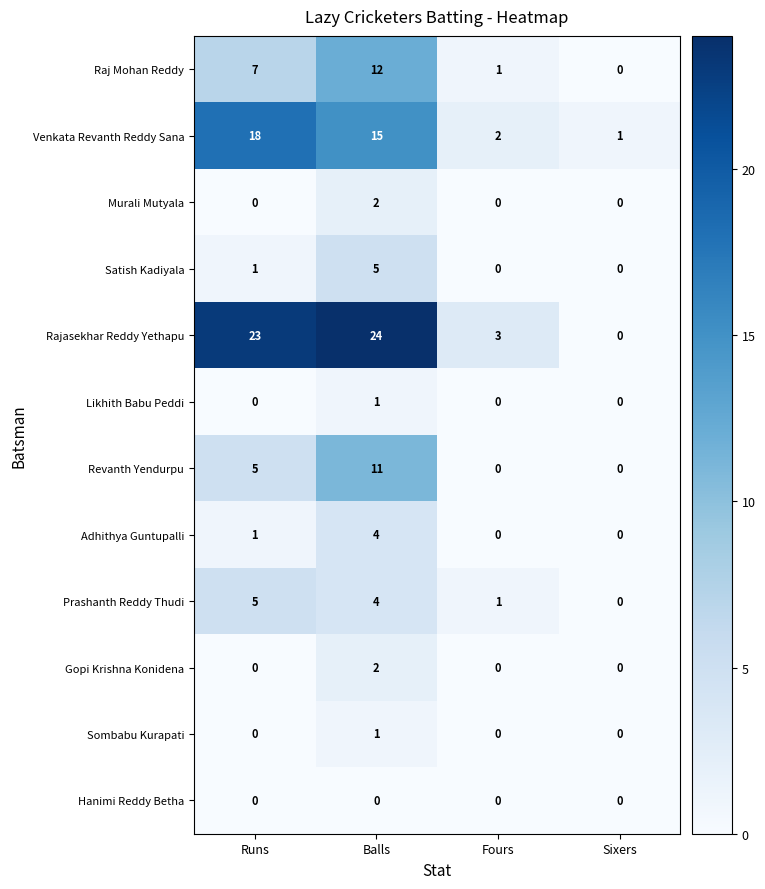

How many values in Sombabu Kurapati are above zero?

1